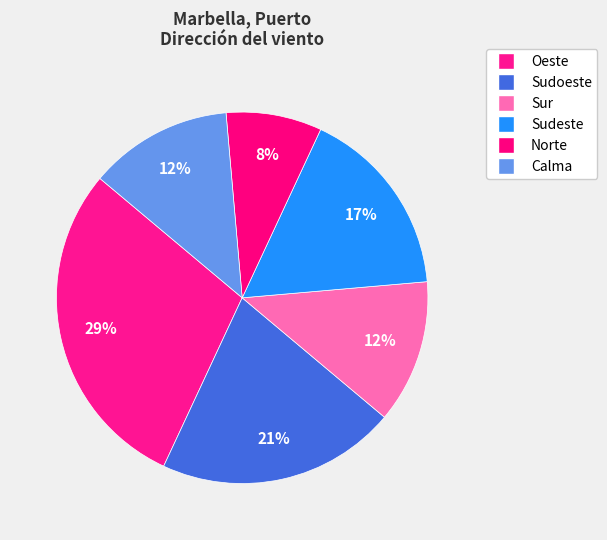

What percentage do Oeste and Norte together represent?

37.5%